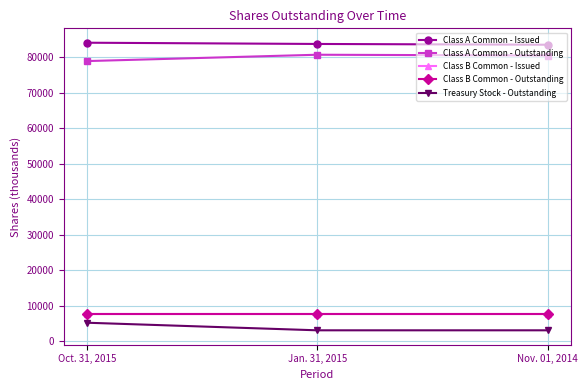

Does the chart have visible grid lines?

Yes